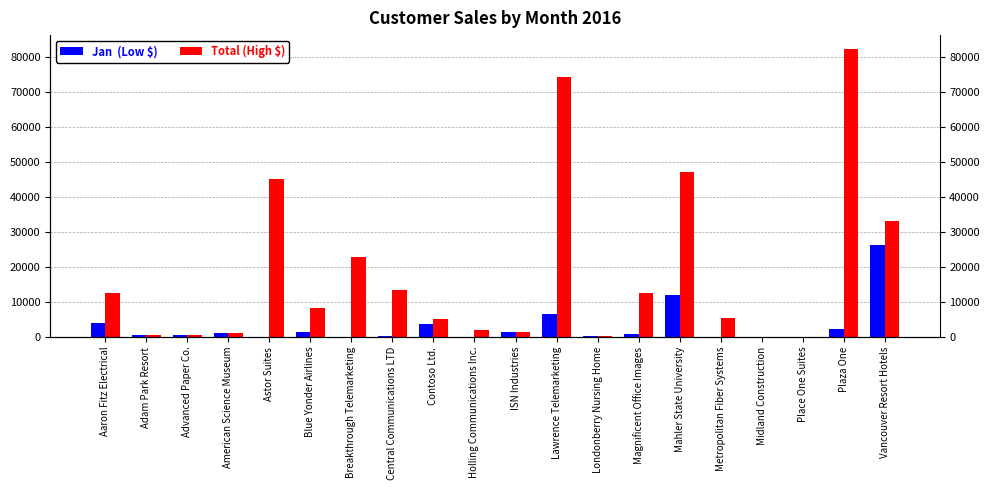

Which has a higher value, Mahler State University or Central Communications LTD?

Mahler State University